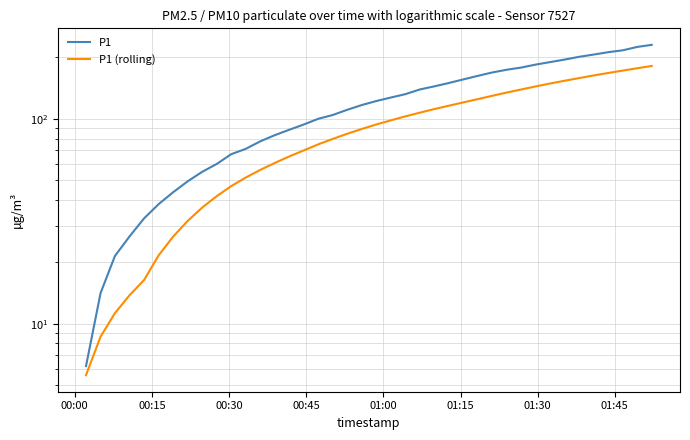

Which series has the largest total across all categories?

P1